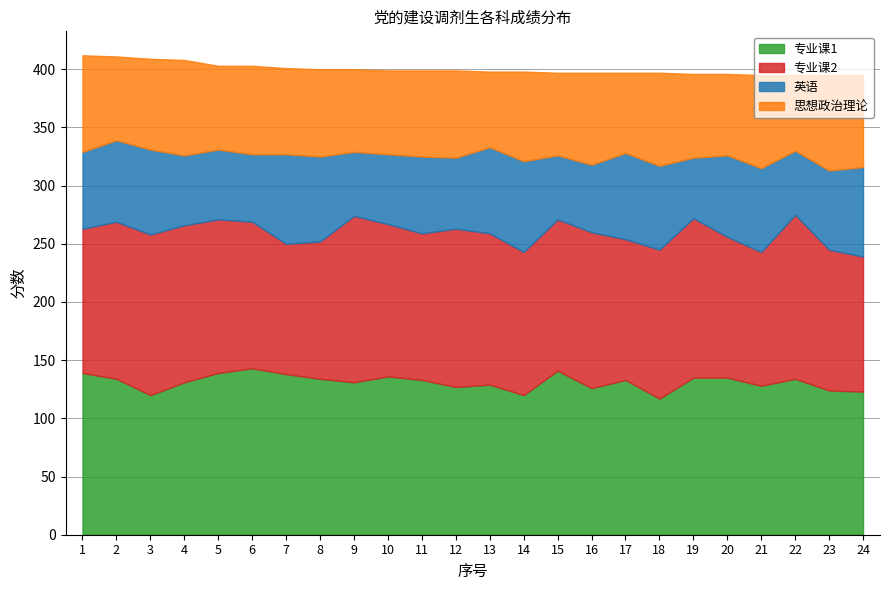

True or false: 专业课1 has a value of 94 at 7.

False